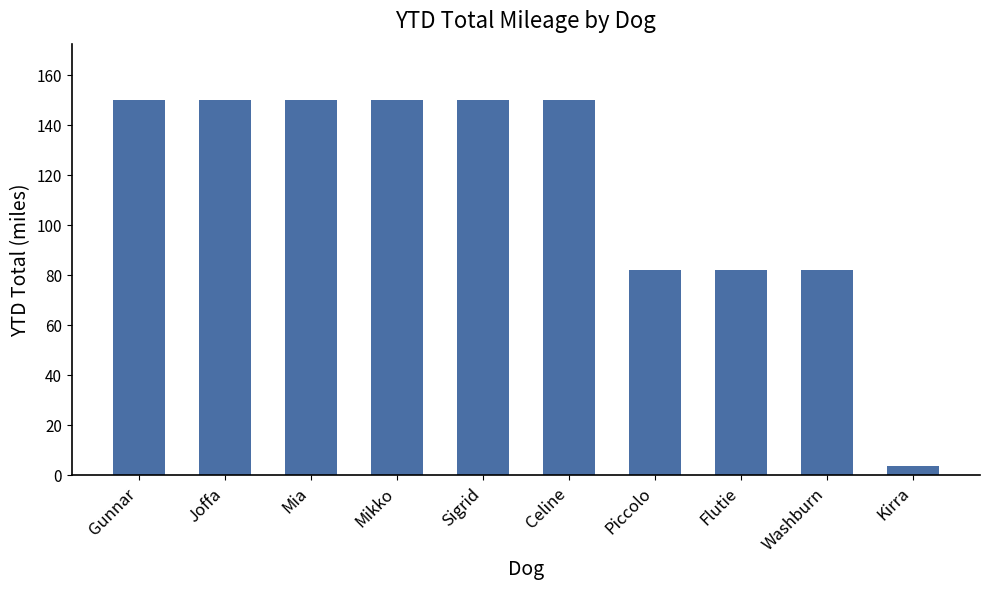

What is the ratio of the value at Flutie to the value at Sigrid?

0.5